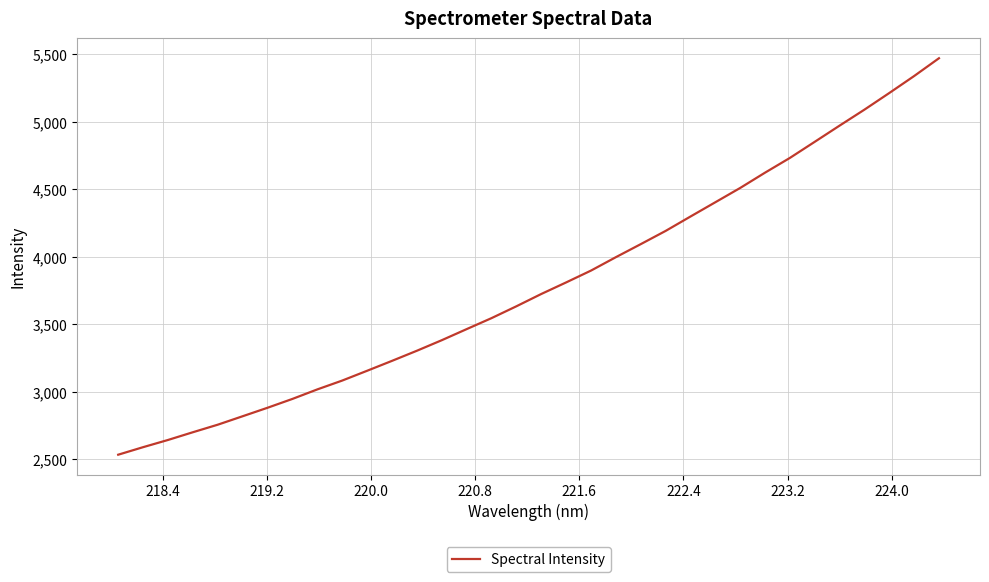

What is the difference between the maximum and minimum values?

2936.4